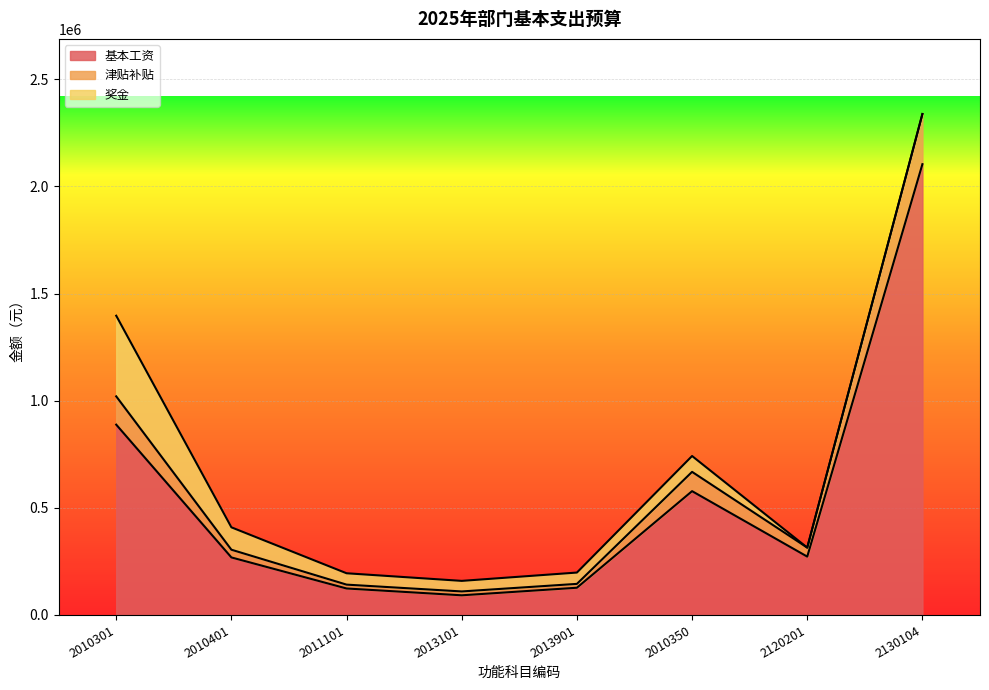

What are all the series names shown in the legend?

基本工资, 津贴补贴, 奖金